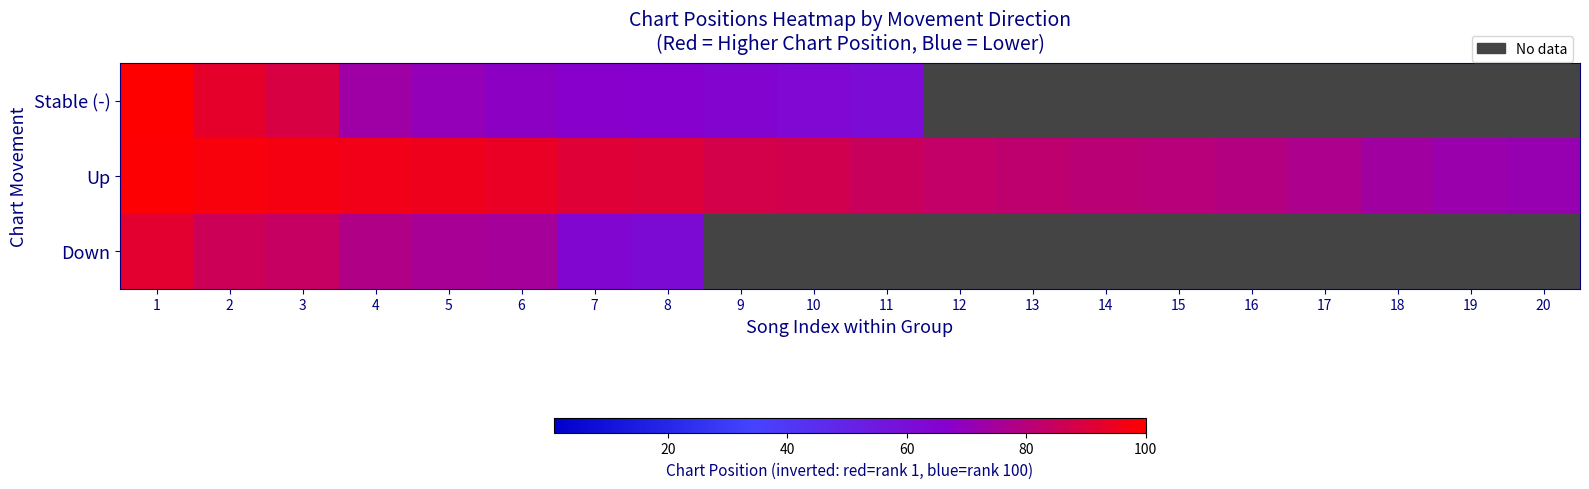

Where is Stable (-) nearest to the value 80?

4